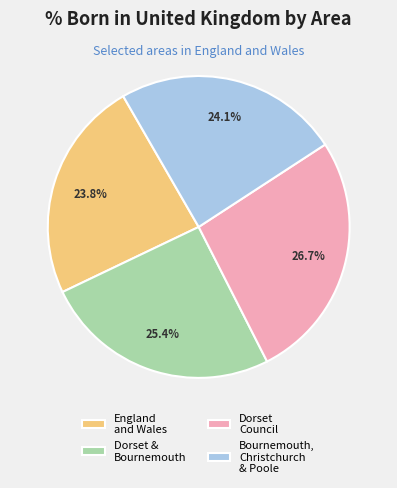

What is the largest slice in the pie chart?

Dorset Council